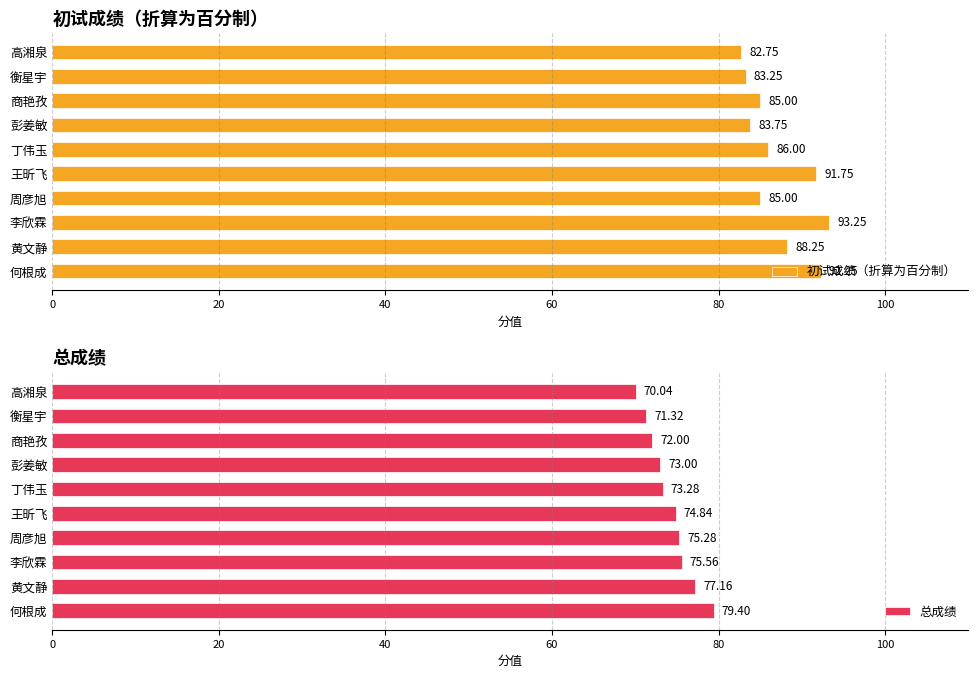

What is the difference between the second highest and minimum values in the 初试成绩（折算为百分制） series?

9.5